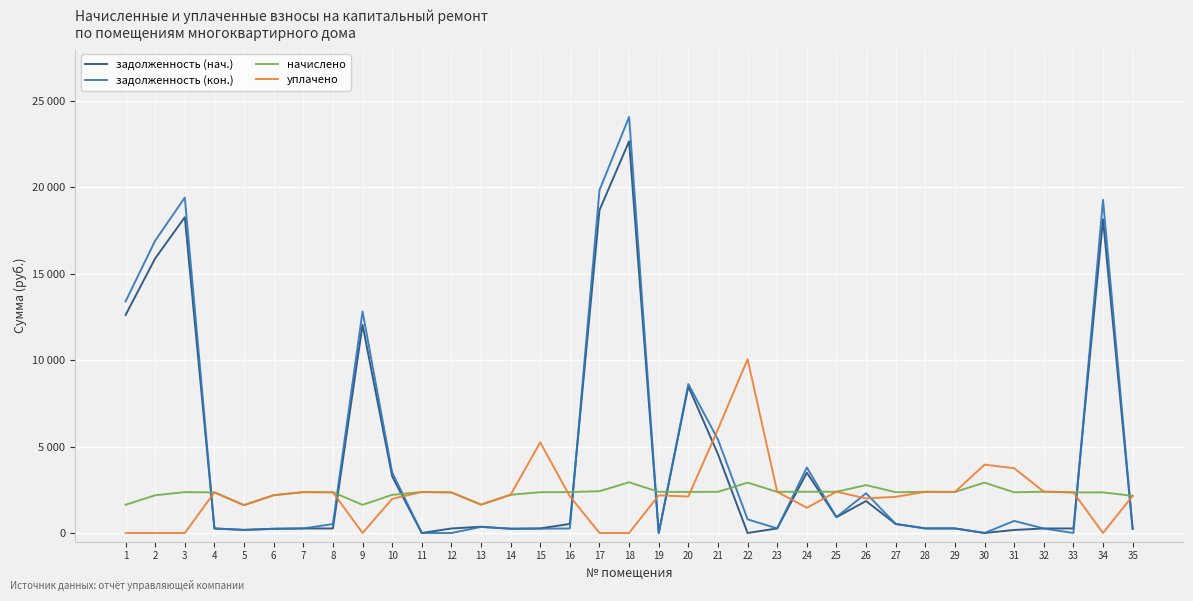

The value of начислено at 13 is 1632.2. True or false?

True